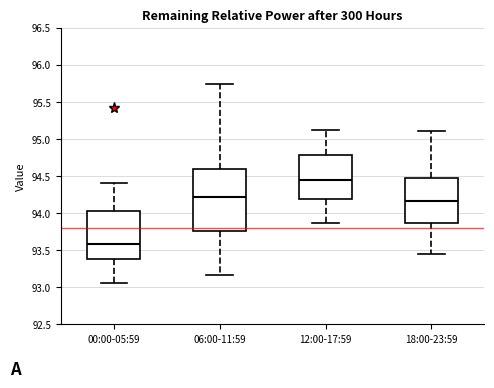

Which box's median line is the lowest?

00:00-05:59